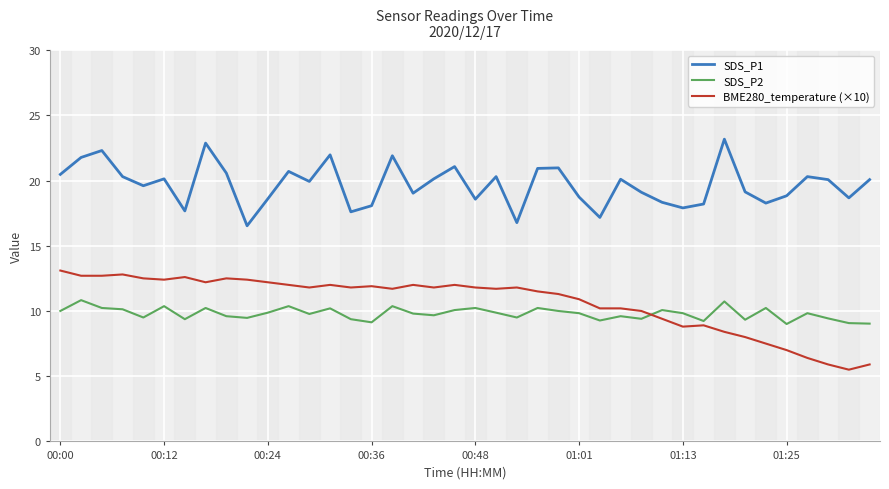

What is the difference between the maximum and minimum values in the SDS_P1 series?

6.6